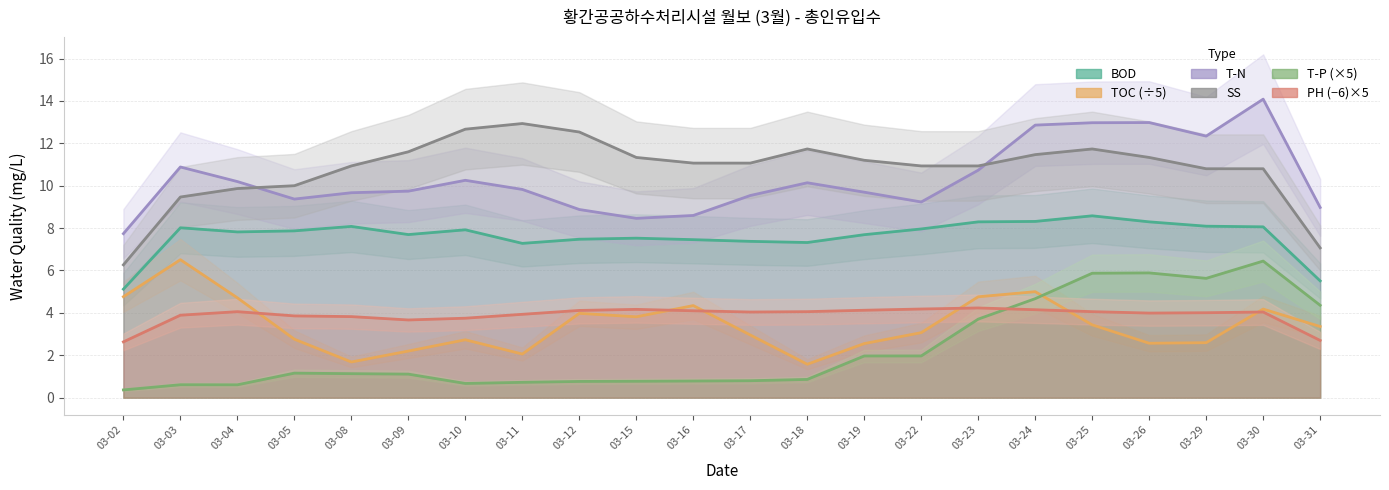

How many values in the T-N series are below 9?

5